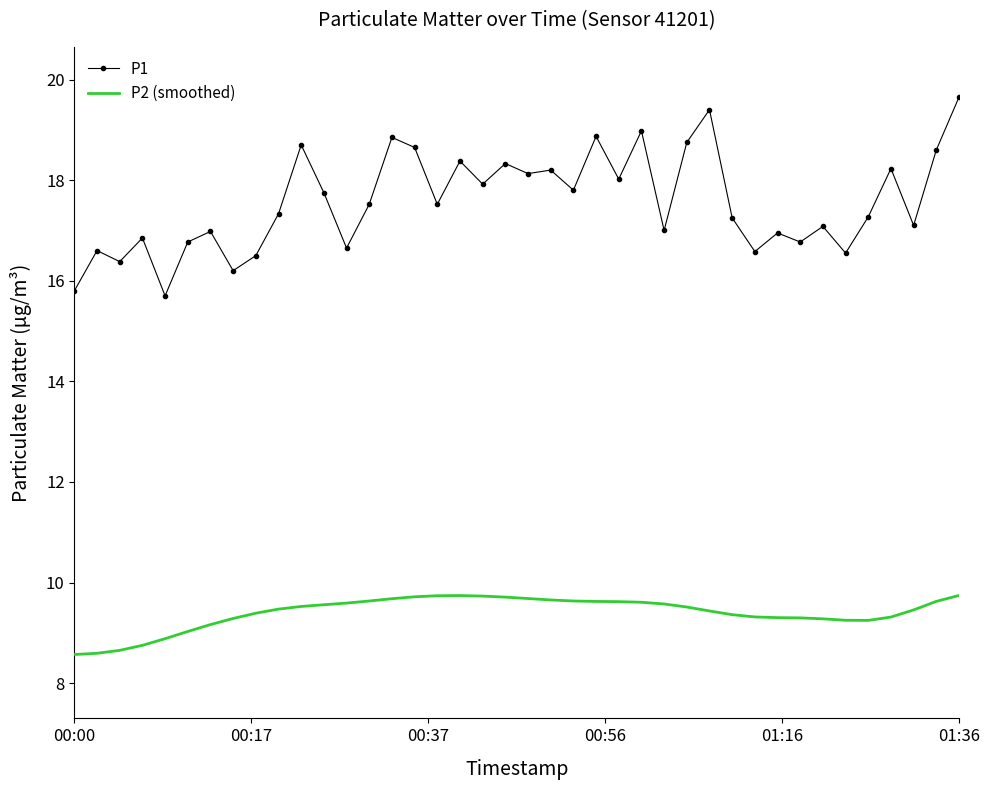

Which series has the largest total across all categories?

P1